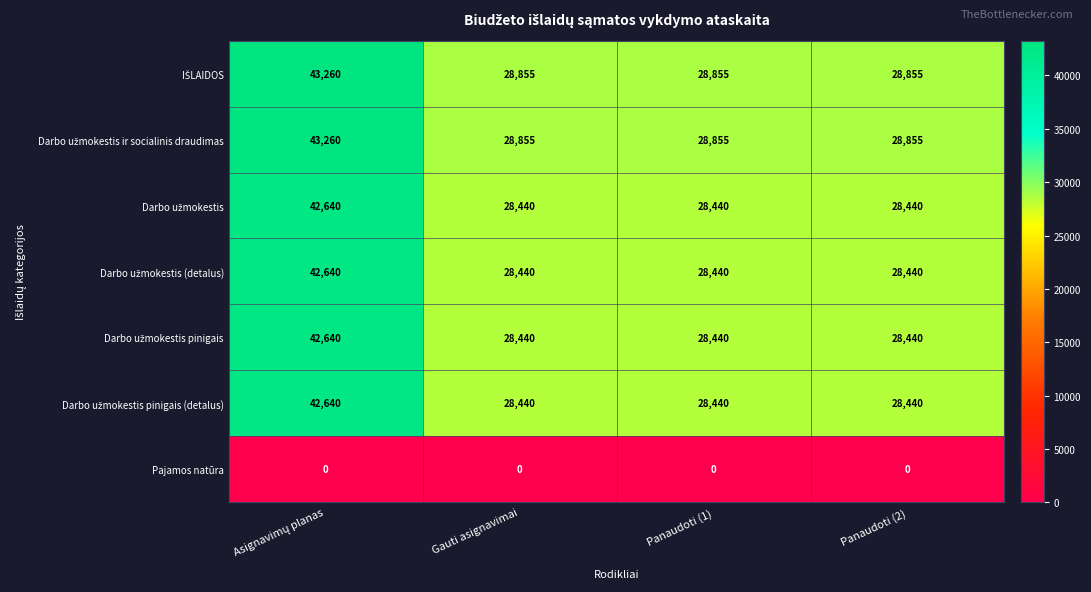

What is the total value across all series at Gauti asignavimai?

171470